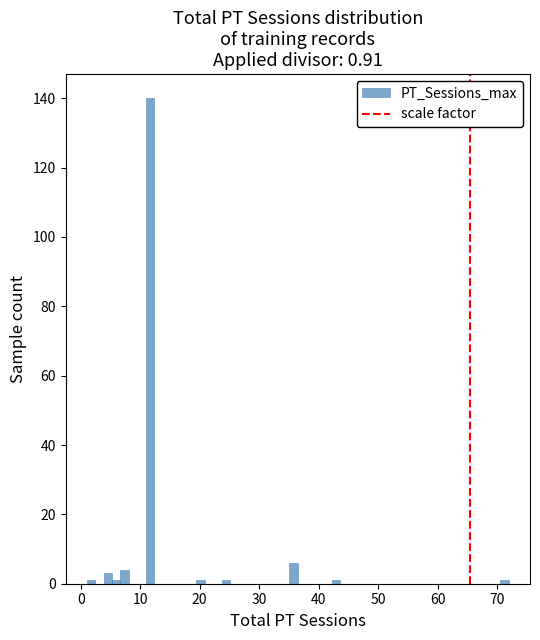

Read against the x-axis, roughly where is the centre of the tallest bar?

12